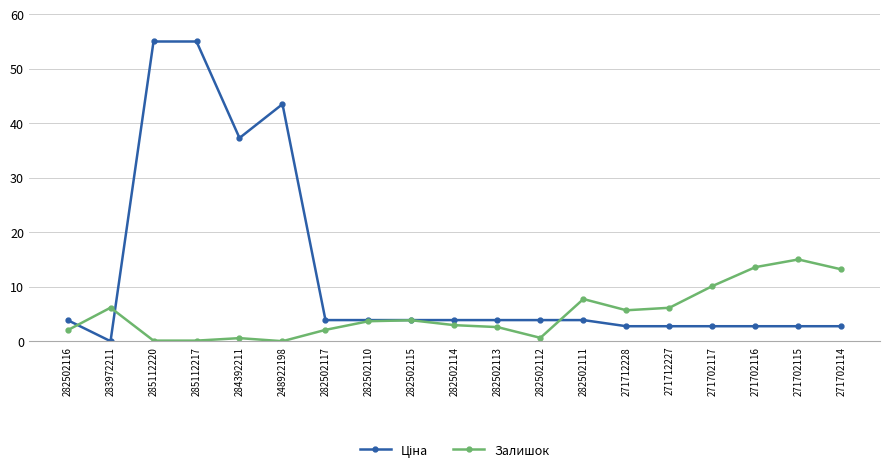

What is the label of the 9th point from the right?

282502113